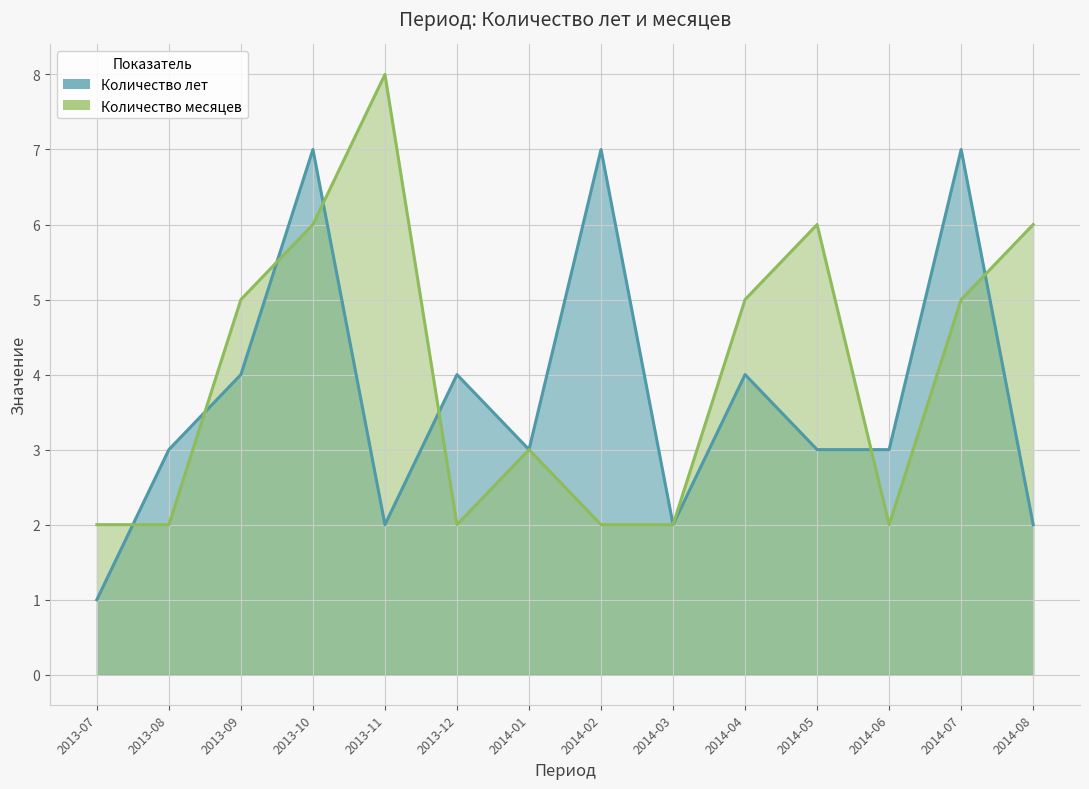

Between which two adjacent categories do Количество лет and Количество месяцев first intersect?

2013-07 and 2013-08